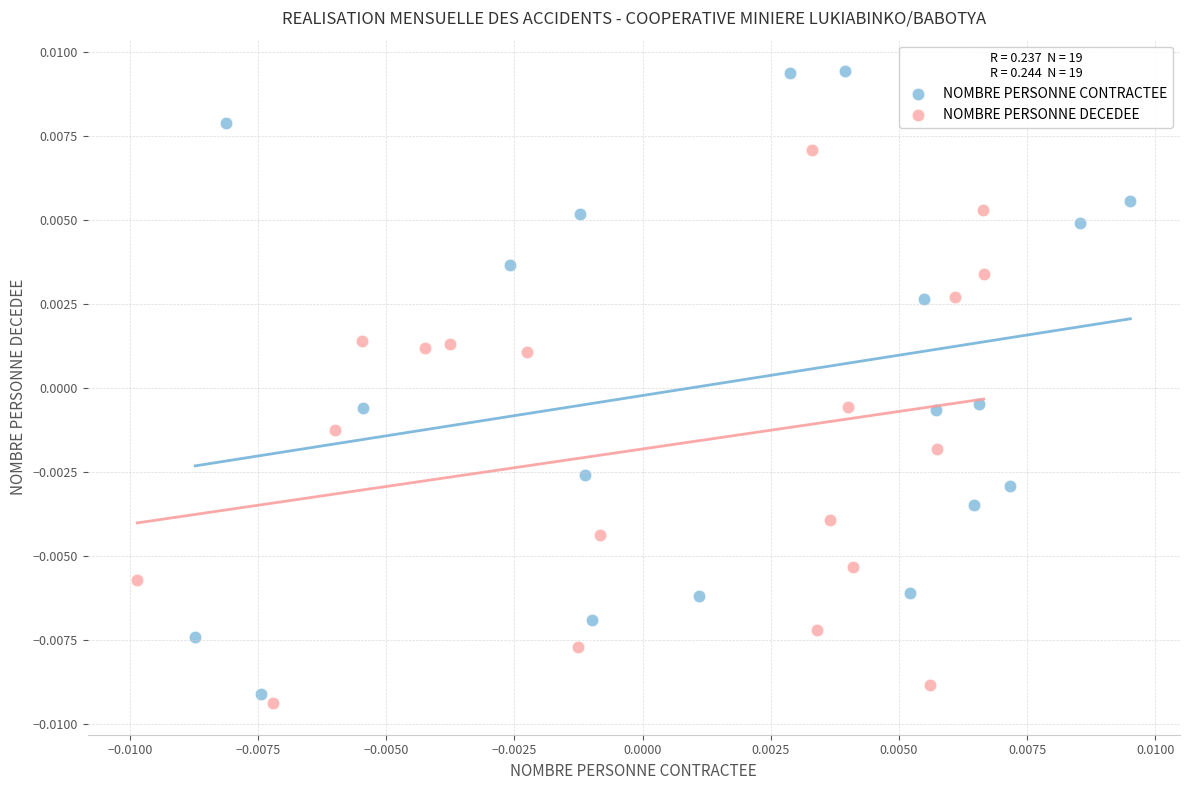

What are all the series names shown in the legend?

NOMBRE PERSONNE CONTRACTEE, NOMBRE PERSONNE DECEDEE